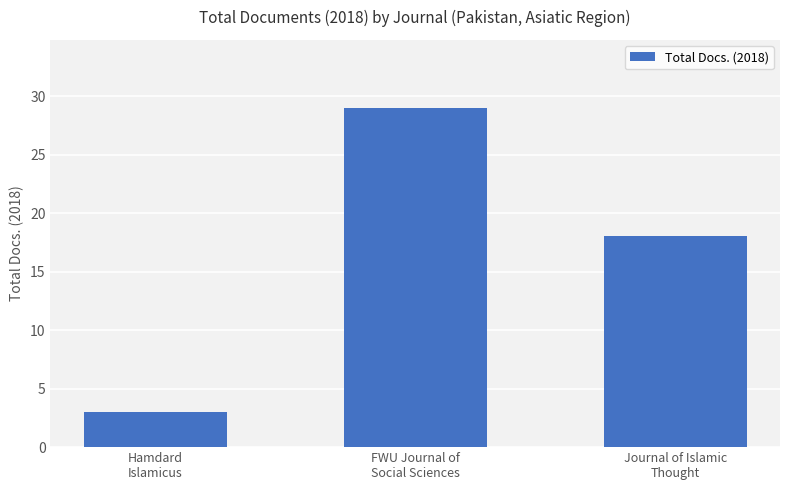

Reading left to right, transcribe all the data shown in this chart.

3	29	18